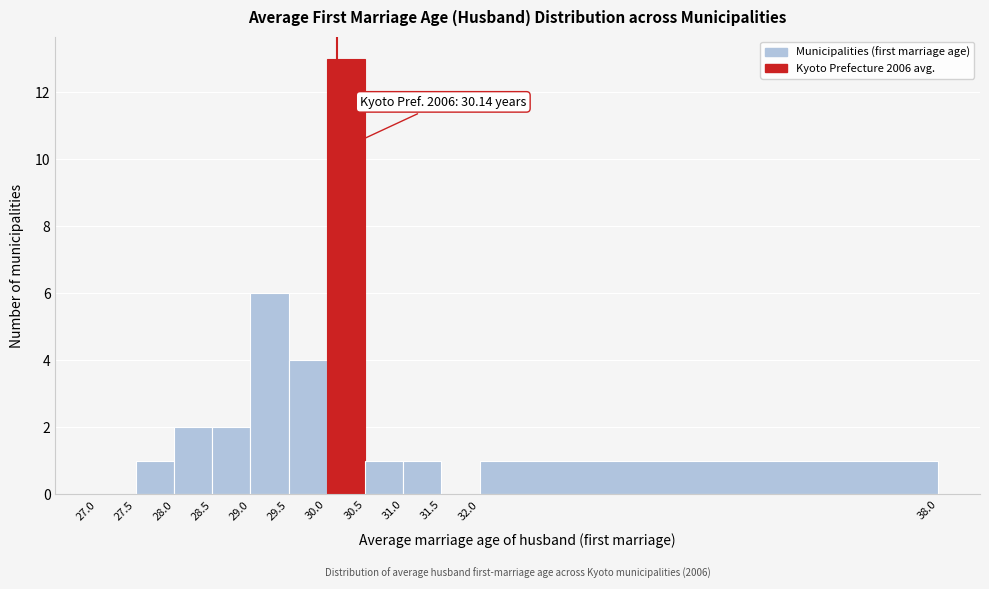

Which range on the x-axis has the tallest bar?

30.0 to 30.5